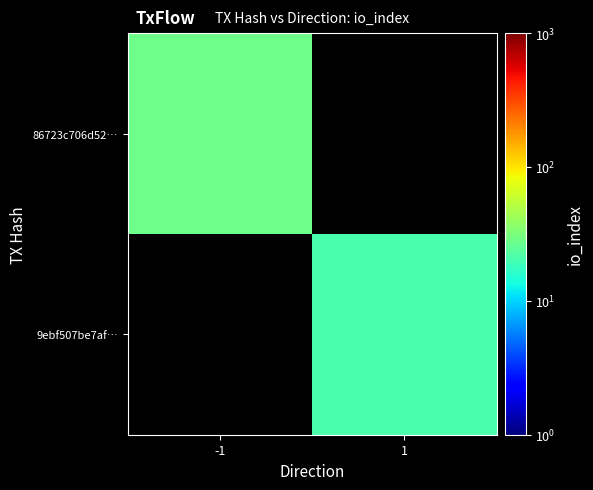

Count the number of data series in this chart.

2